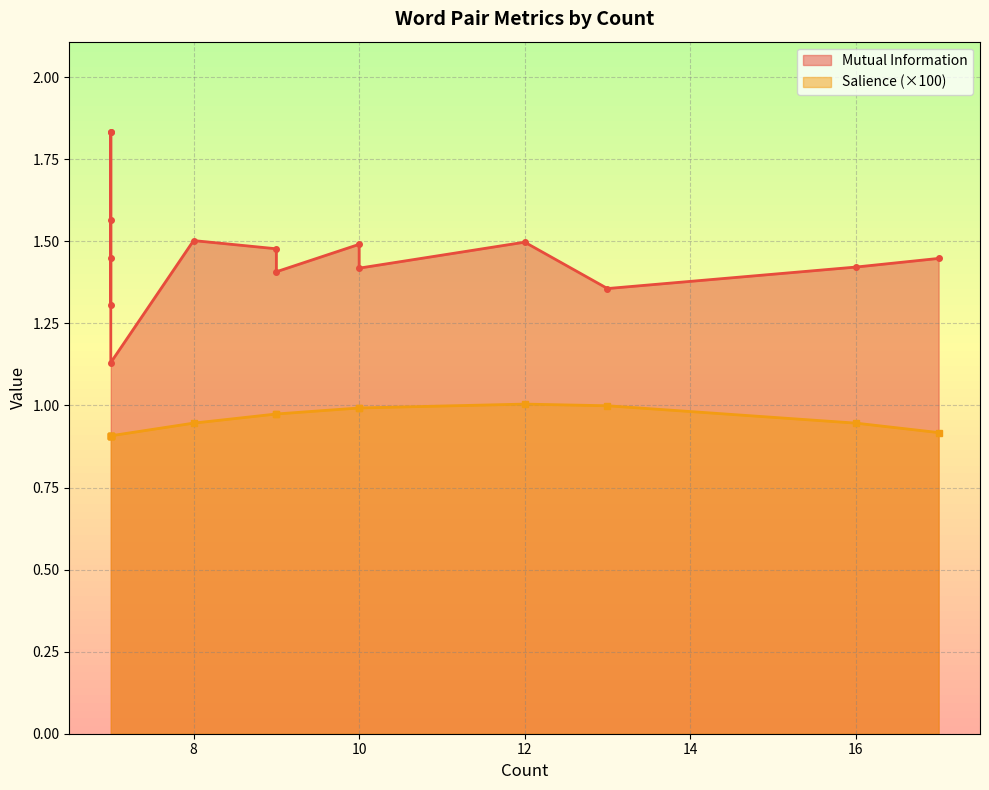

What is the average value of the Mutual Information series?

1.5